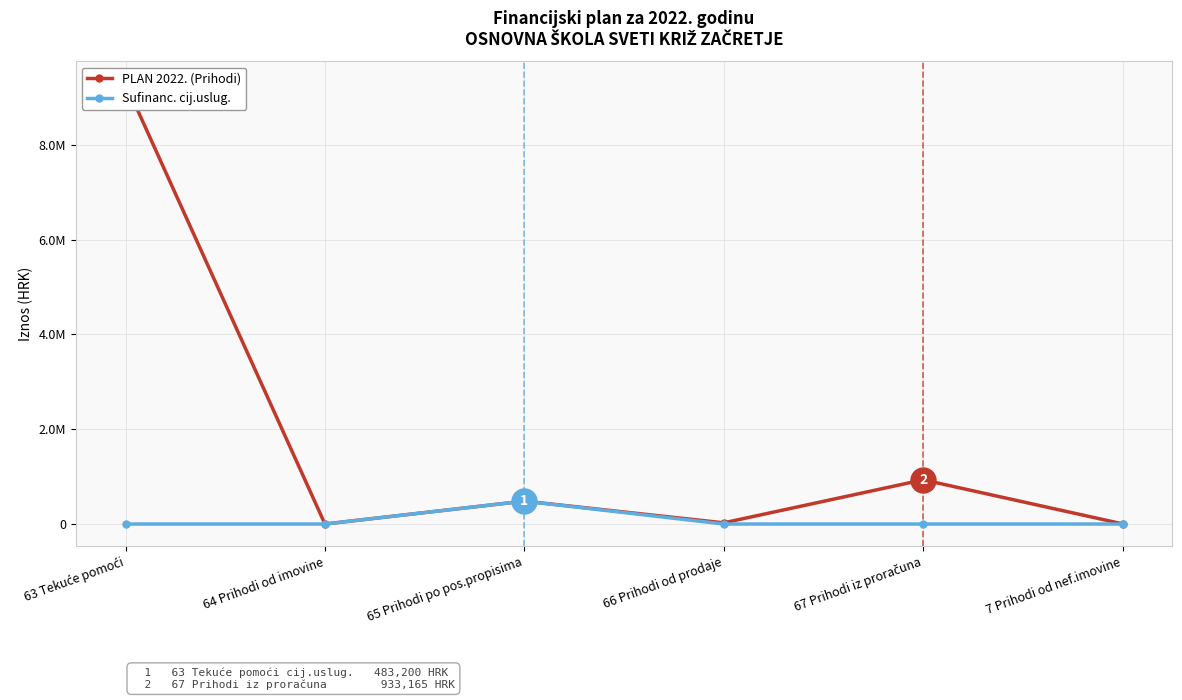

What position from the left is 7 Prihodi od nef.imovine?

6